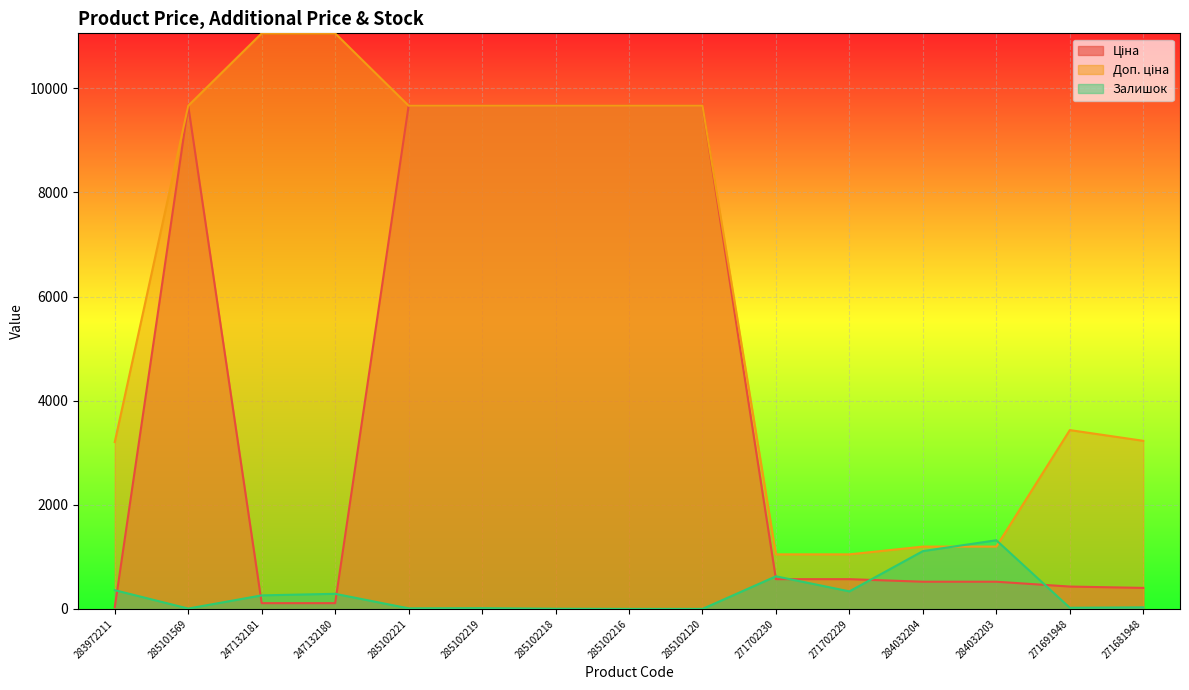

What is the average value of the Доп. ціна series?

6297.1